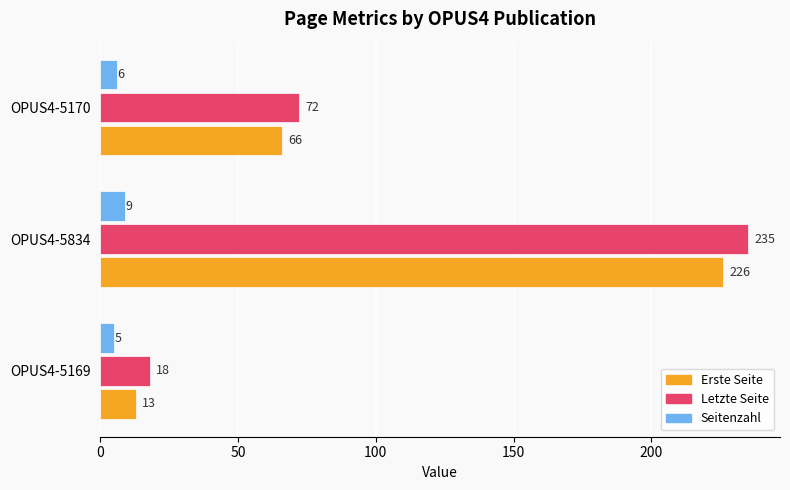

At which category is the sum across all series the highest?

OPUS4-5834